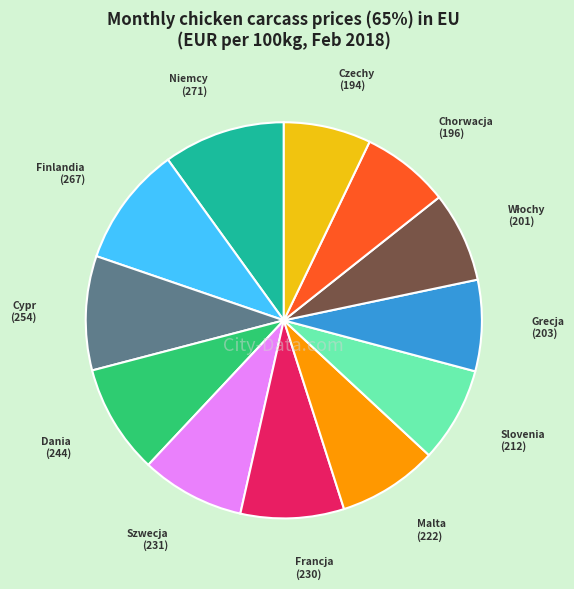

Does any single category account for the majority?

No